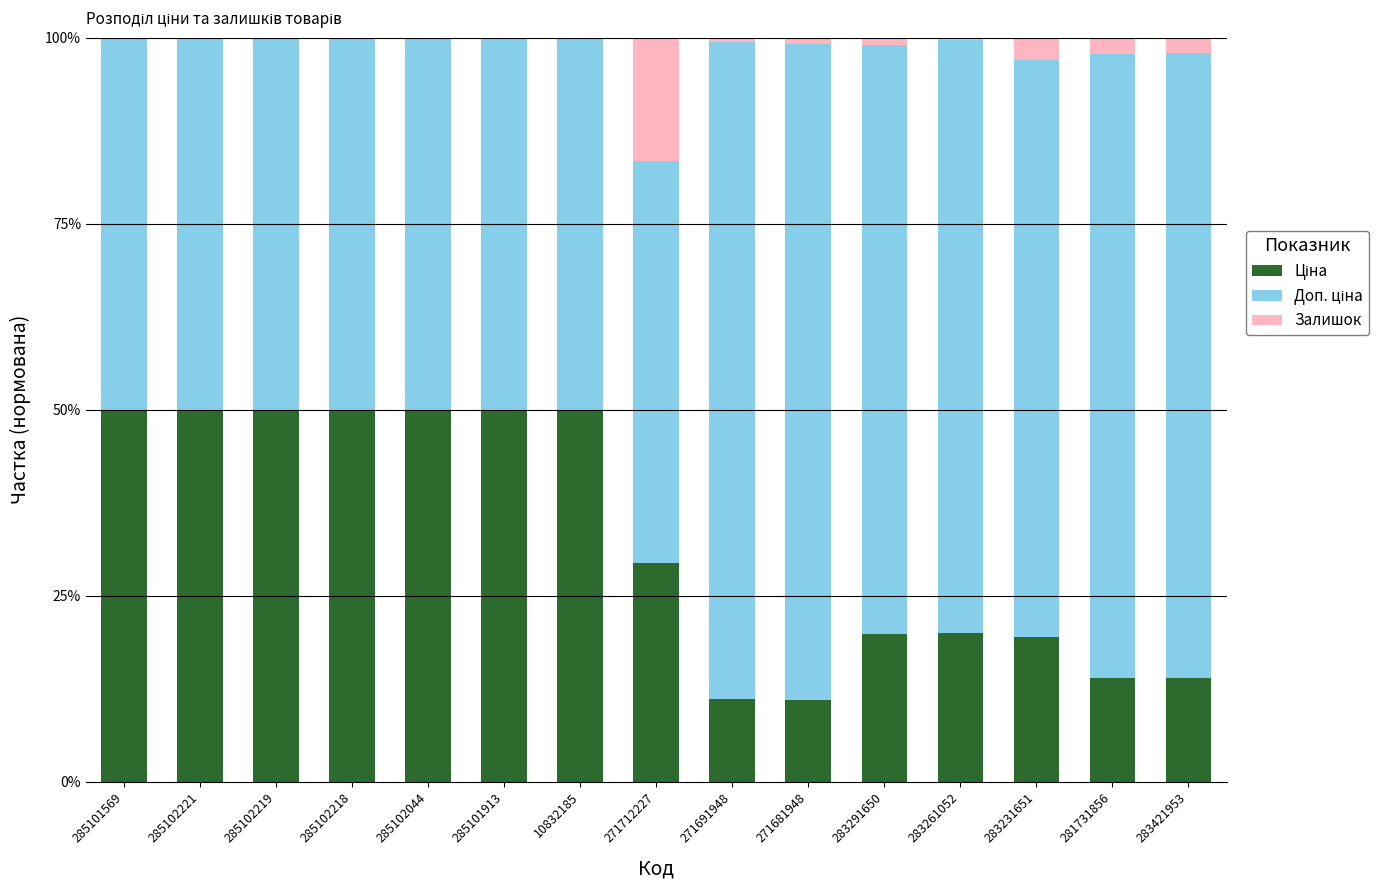

What is the total value across all series at 281731856?

100.0